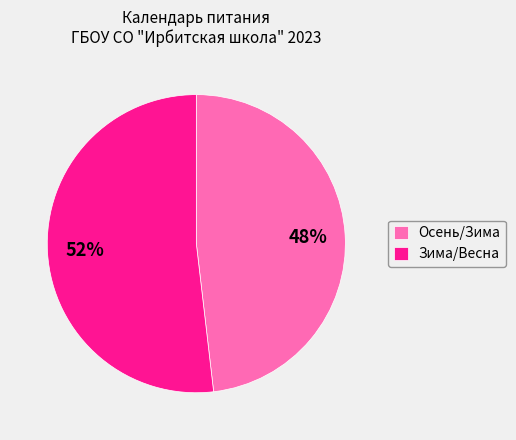

To the nearest percent, what portion does Осень/Зима represent?

48%